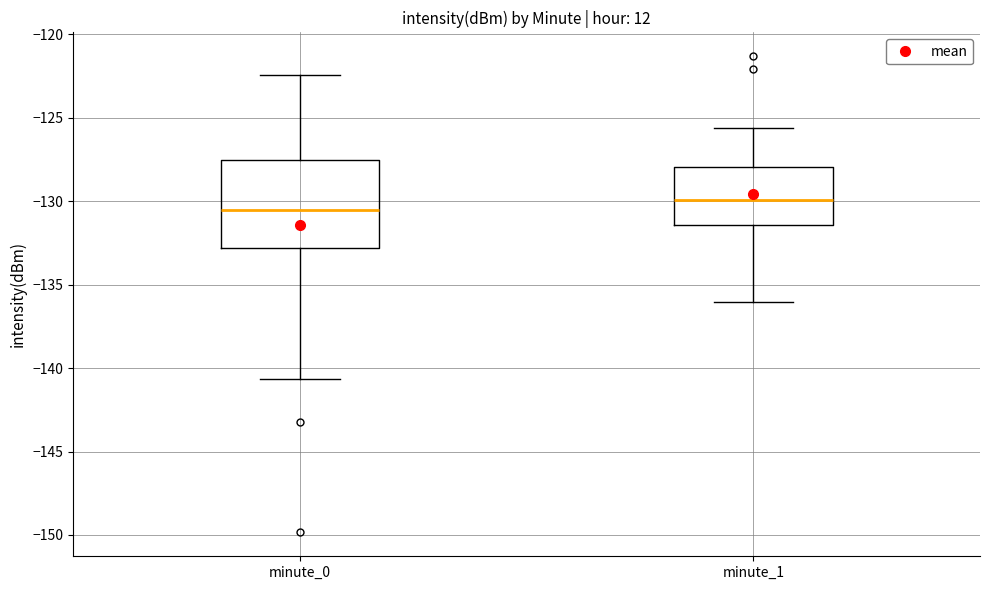

Which box has the lowest median line?

minute_0